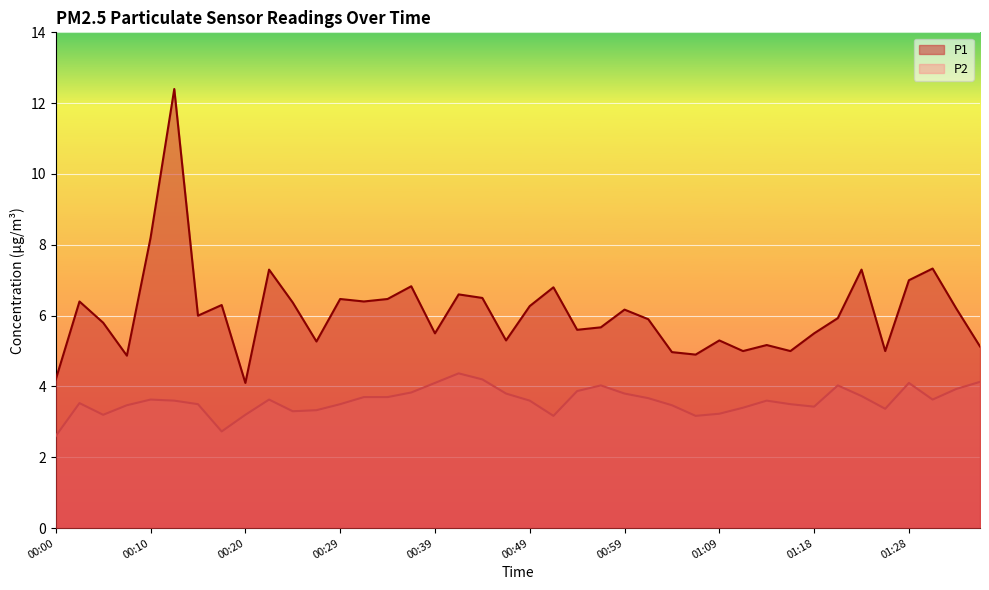

Reading left to right, transcribe all the data shown in this chart.

P1: 00:00=4.2	00:02=6.4	00:05=5.8	00:07=4.9	00:10=8.2	00:12=12.4	00:15=6.0	00:17=6.3	00:20=4.1	00:22=7.3	00:25=6.4	00:27=5.3	00:29=6.5	00:32=6.4	00:34=6.5	00:37=6.8	00:39=5.5	00:42=6.6	00:44=6.5	00:47=5.3	00:49=6.3	00:52=6.8	00:54=5.6	00:56=5.7	00:59=6.2	01:01=5.9	01:04=5.0	01:06=4.9	01:09=5.3	01:11=5.0	01:14=5.2	01:16=5.0	01:18=5.5	01:21=5.9	01:23=7.3	01:26=5.0	01:28=7.0	01:31=7.3	01:33=6.2	01:36=5.1
P2: 00:00=2.6	00:02=3.5	00:05=3.2	00:07=3.5	00:10=3.6	00:12=3.6	00:15=3.5	00:17=2.7	00:20=3.2	00:22=3.6	00:25=3.3	00:27=3.3	00:29=3.5	00:32=3.7	00:34=3.7	00:37=3.8	00:39=4.1	00:42=4.4	00:44=4.2	00:47=3.8	00:49=3.6	00:52=3.2	00:54=3.9	00:56=4.0	00:59=3.8	01:01=3.7	01:04=3.5	01:06=3.2	01:09=3.2	01:11=3.4	01:14=3.6	01:16=3.5	01:18=3.4	01:21=4.0	01:23=3.7	01:26=3.4	01:28=4.1	01:31=3.6	01:33=3.9	01:36=4.1